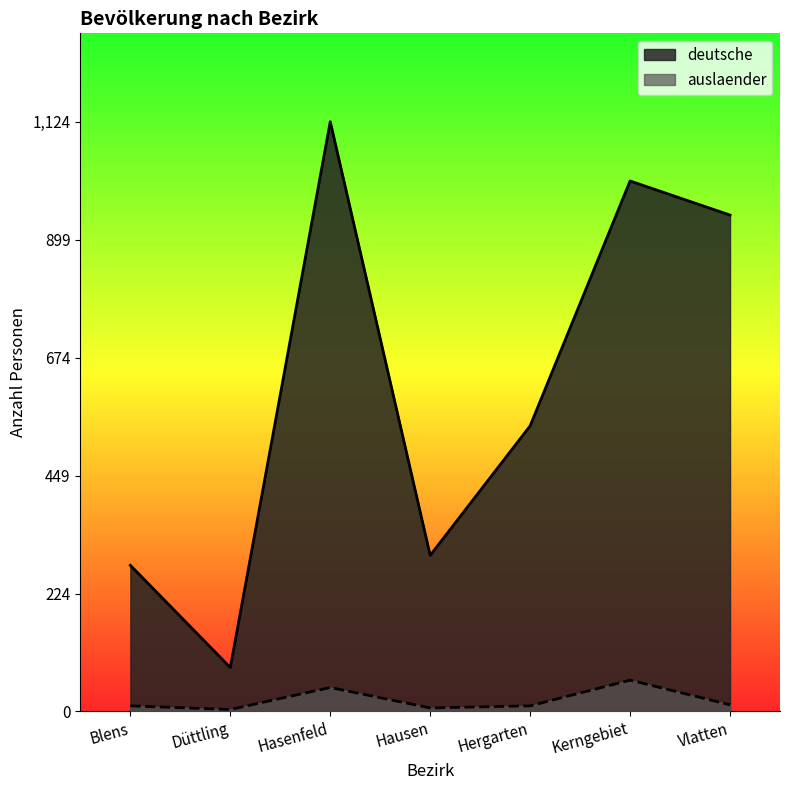

In auslaender, how many points are higher than both neighbors (excluding endpoints)?

2